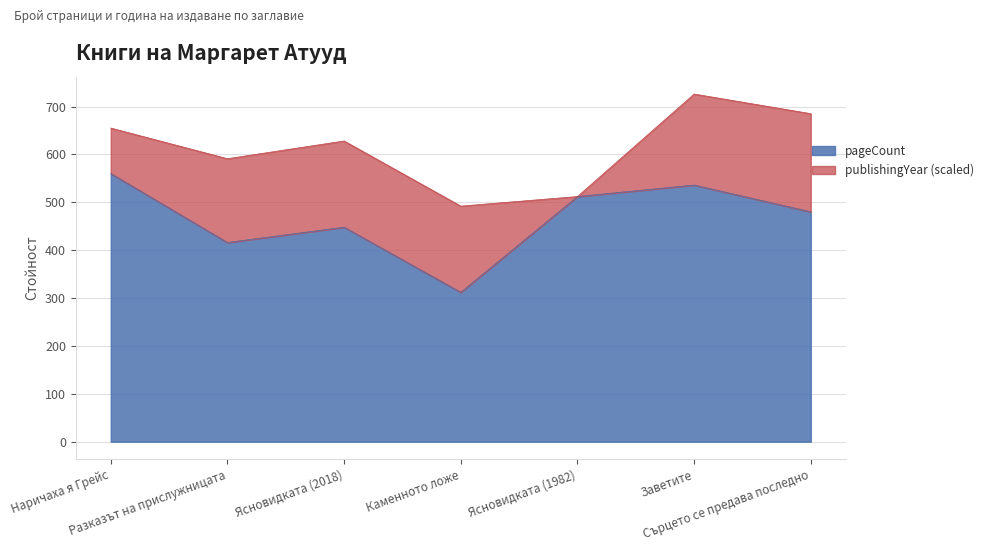

Does the chart display data point markers on the line(s)?

No